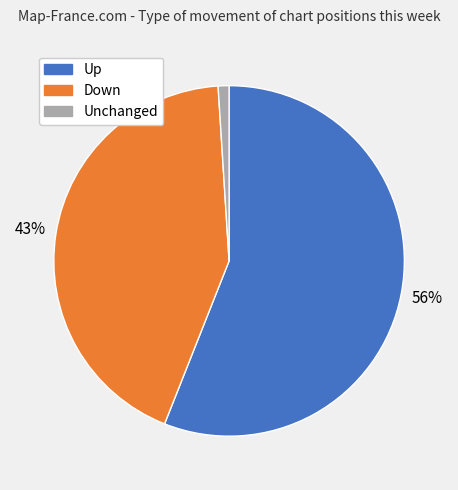

How many segments does this pie chart have?

3